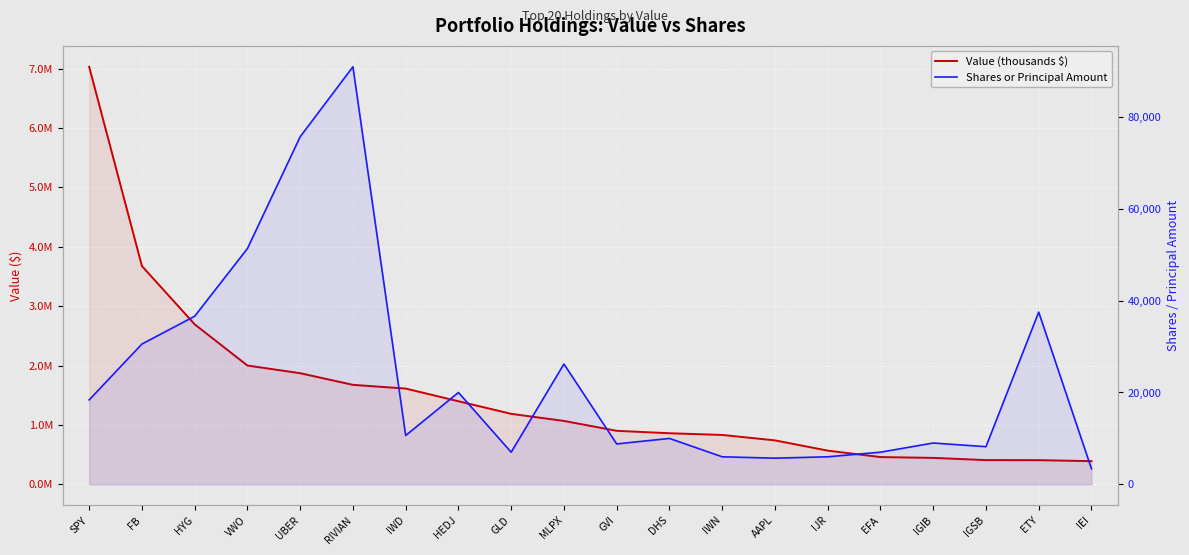

Is it true that Value (thousands $) equals 1187480 at GLD?

True